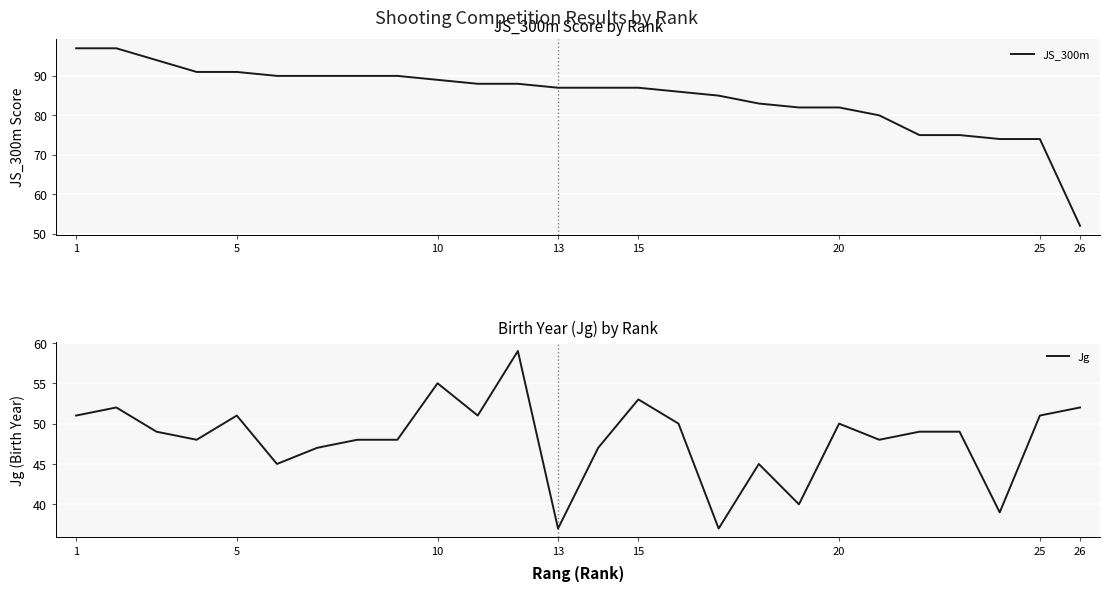

What is the minimum value for Jg?

37